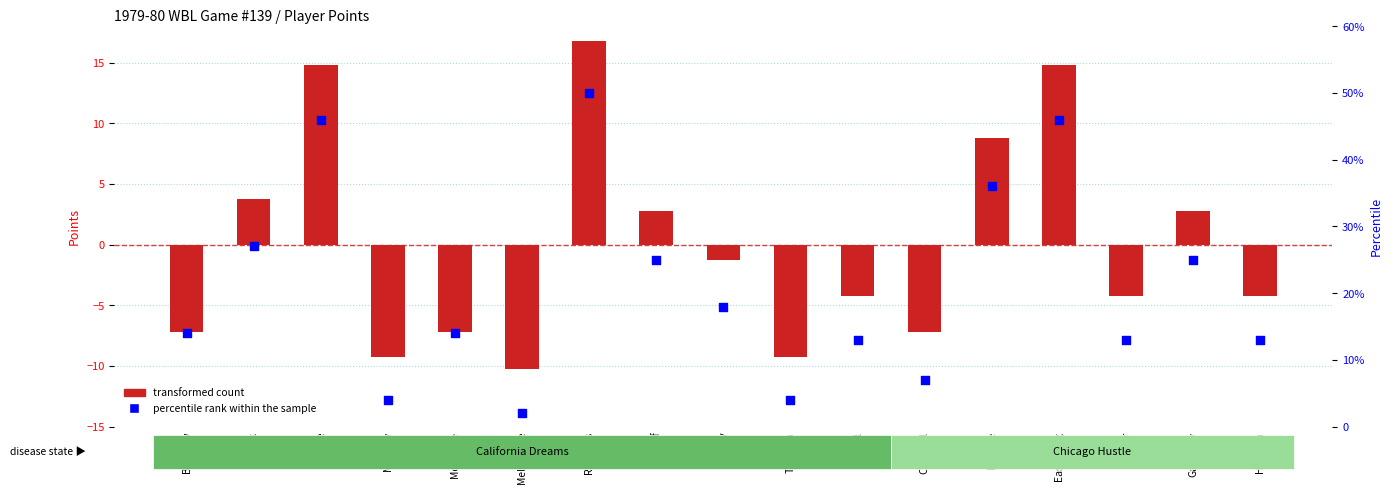

Which series has the widest spread of Y values?

percentile rank within the sample